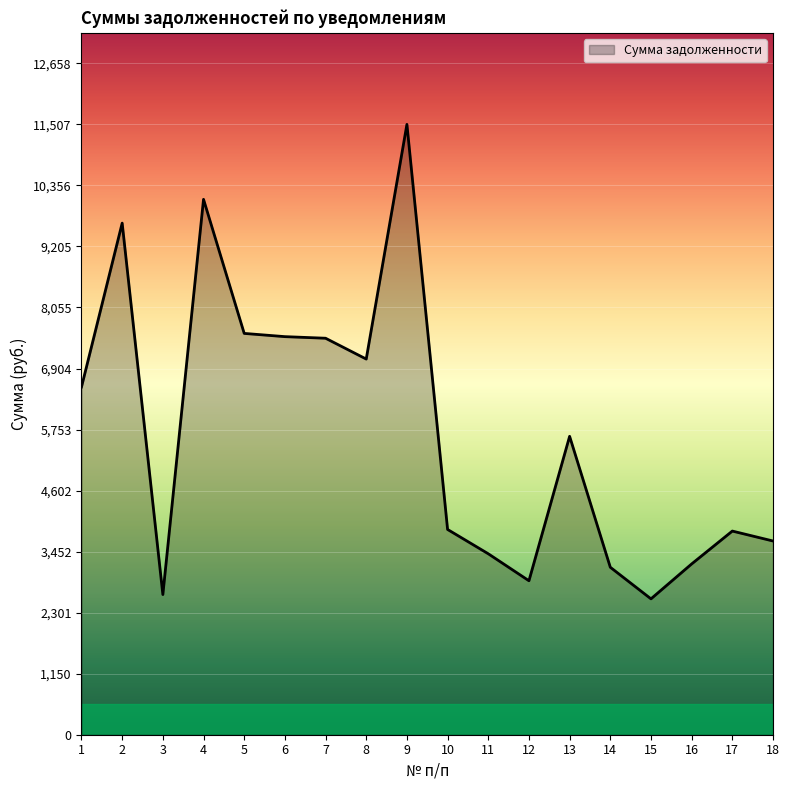

How many values exceed 5626?

9